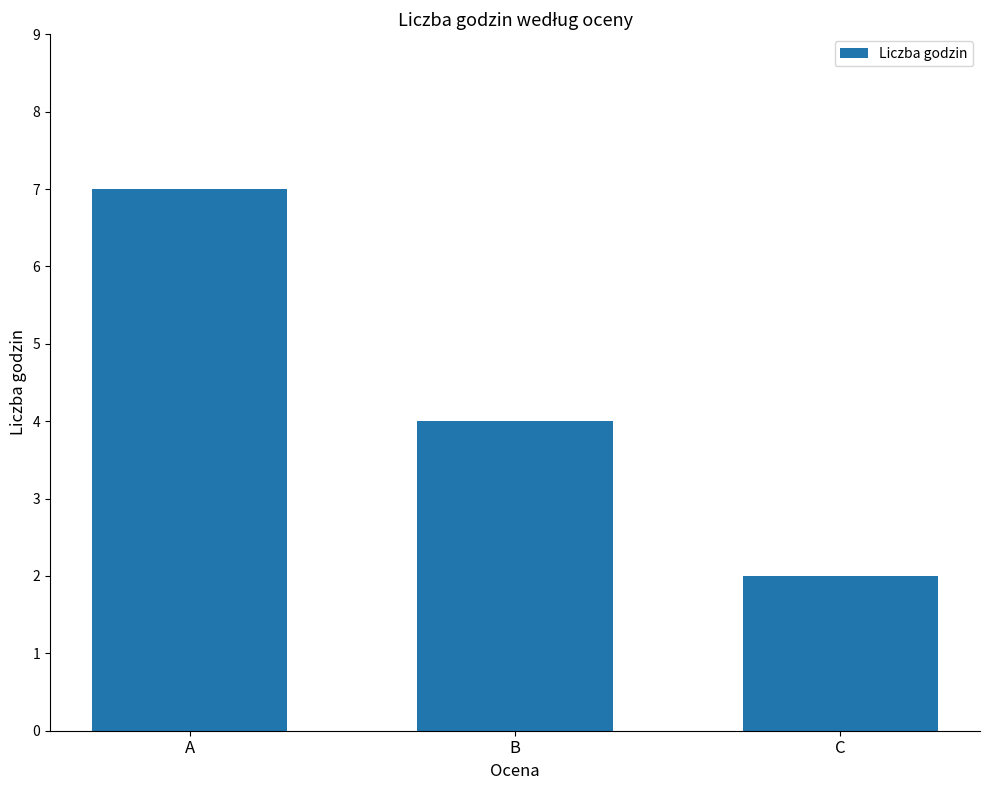

List the labels in order of value, smallest first.

C, B, A